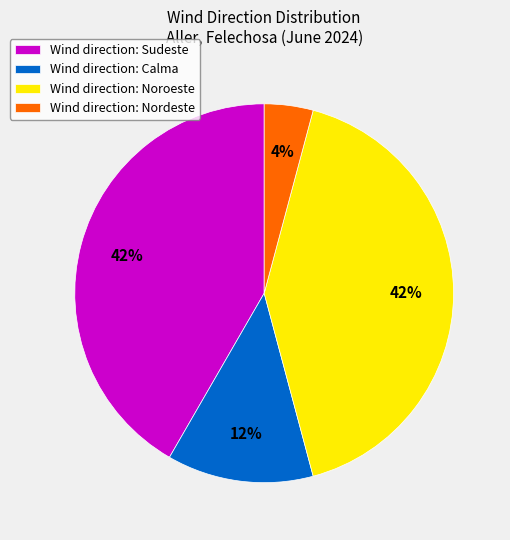

Do Wind direction: Calma and Wind direction: Nordeste together represent more than half of the pie?

No